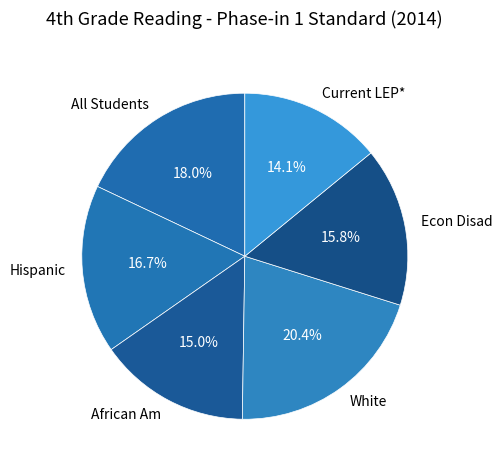

How much of the chart is everything except African Am?

85.0%